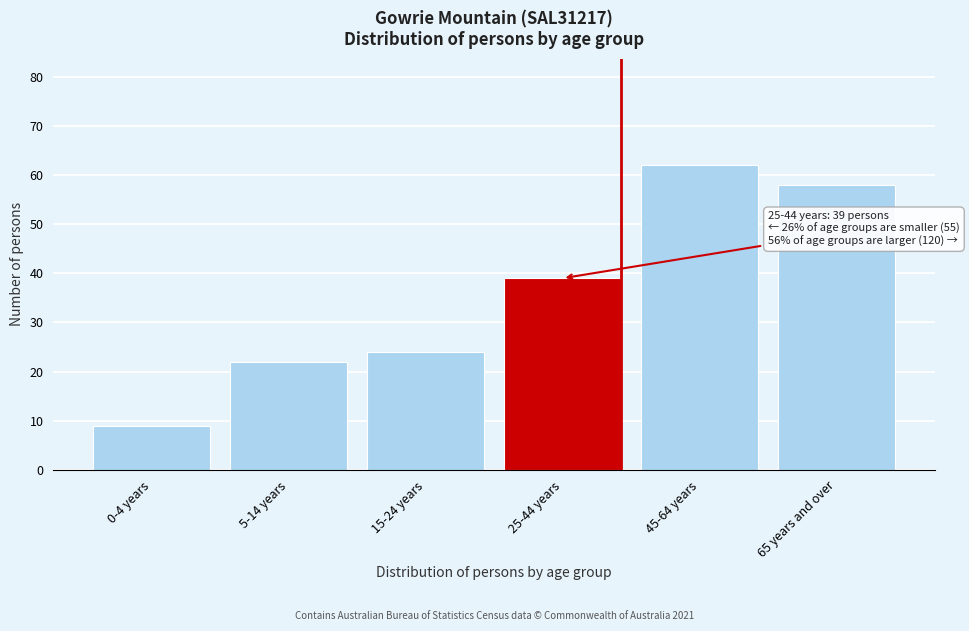

Reading left to right, what are all the values shown in this chart?

9	22	24	39	62	58